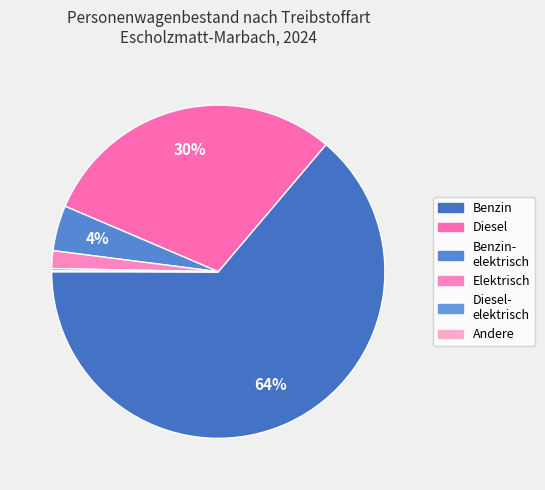

Which slice is the largest?

Benzin